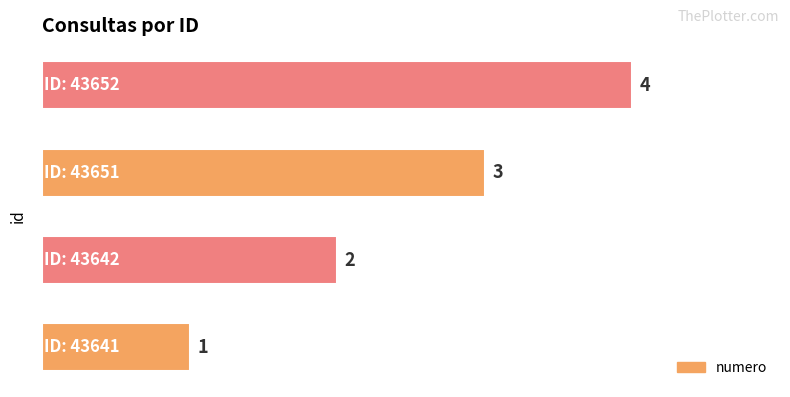

How many categories are shown in the chart?

4